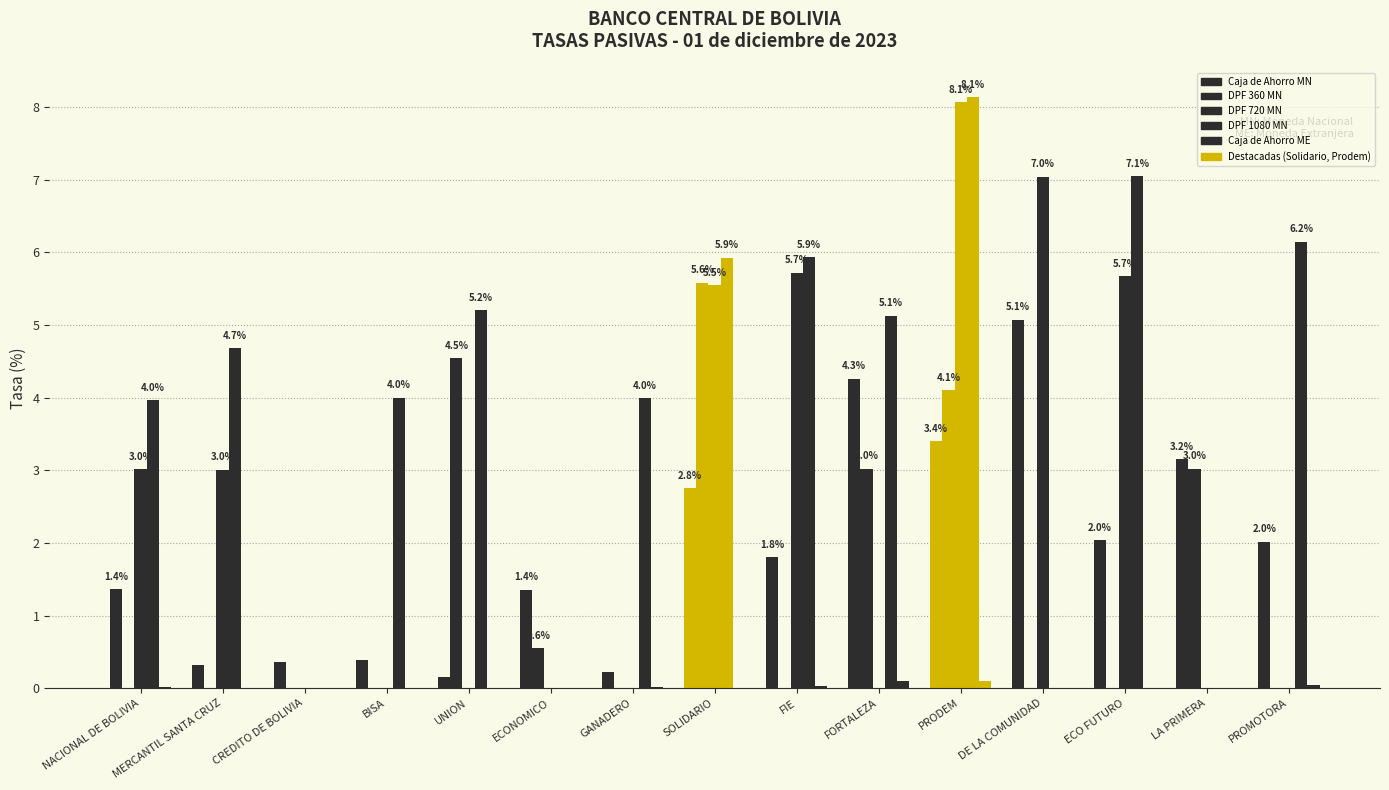

Are the bars grouped side by side (vs. stacked)?

Yes